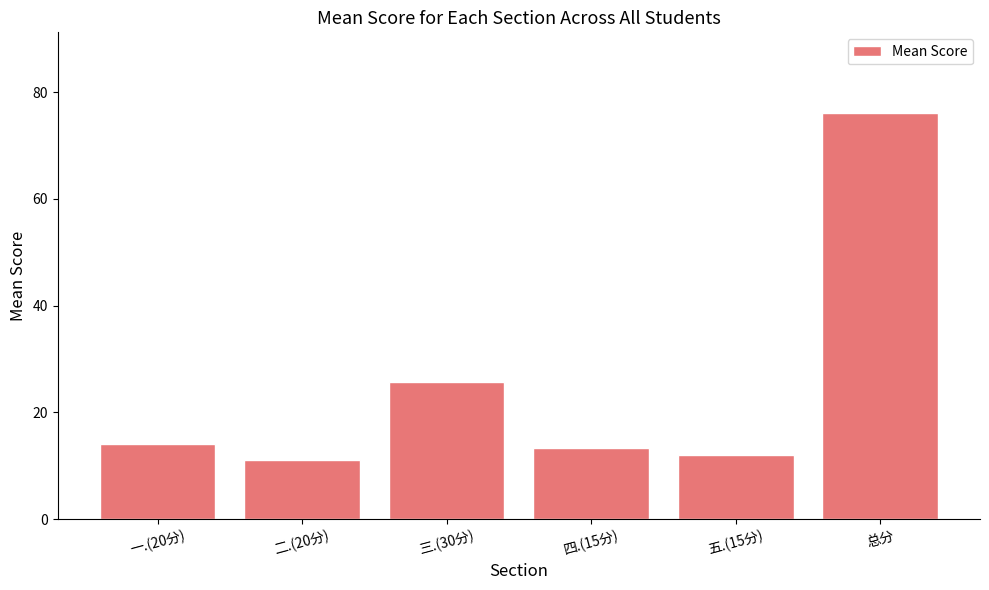

What is the sum of the values at 五.(15分) and 一.(20分)?

25.9